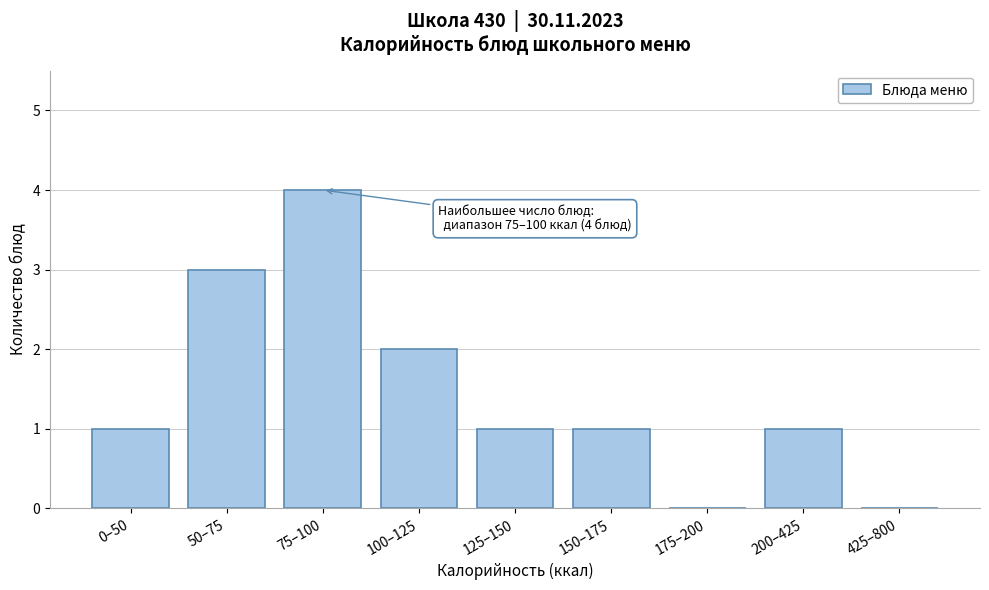

Reading left to right, list all the values displayed in this chart.

0–50=1	50–75=3	75–100=4	100–125=2	125–150=1	150–175=1	175–200=0	200–425=1	425–800=0